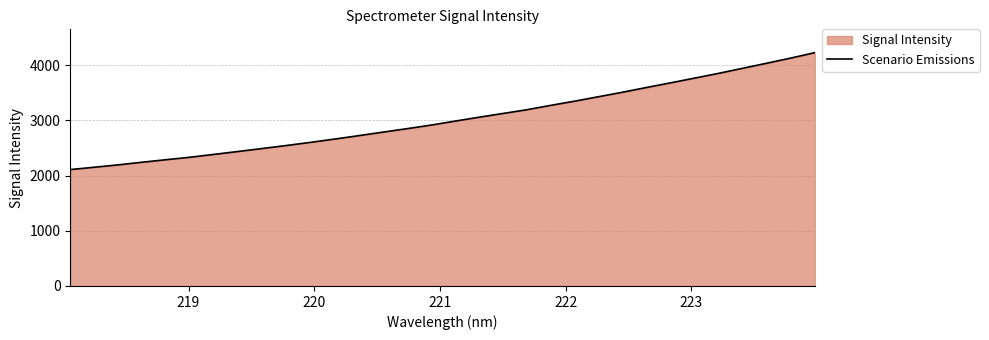

What is the difference between the maximum and minimum values?

2117.4